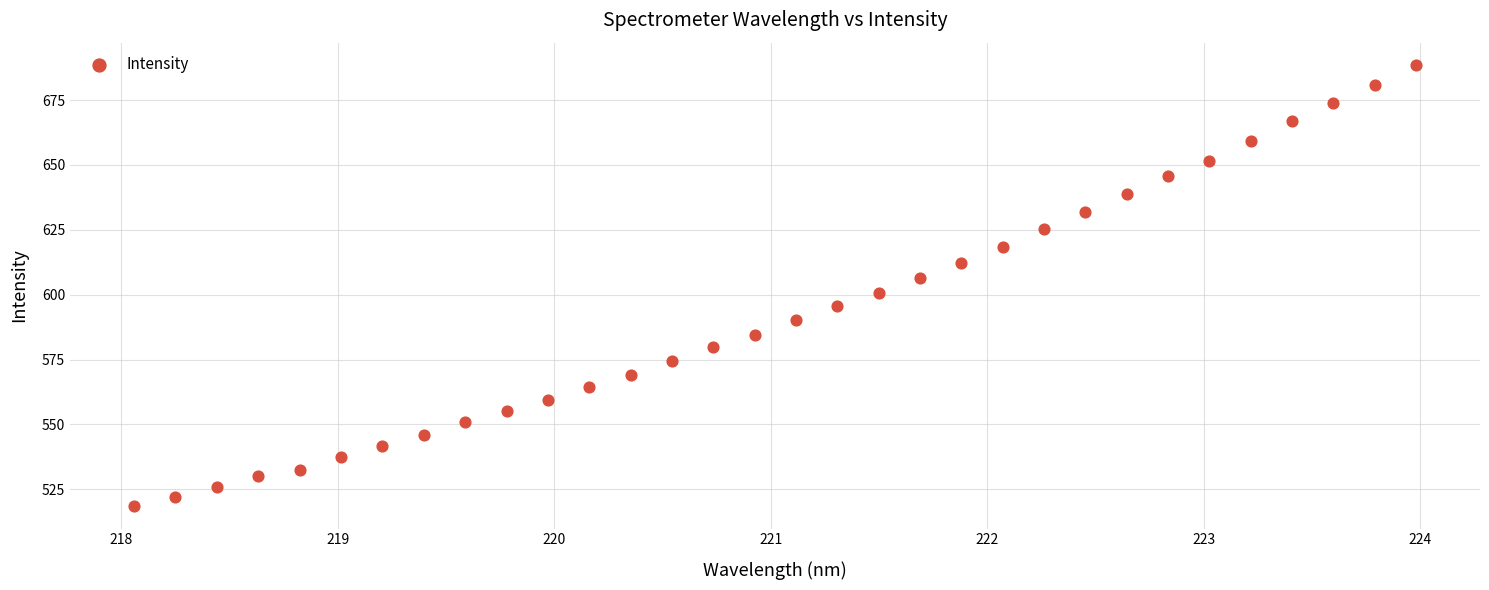

What is the range of Y values (max minus min)?

170.3